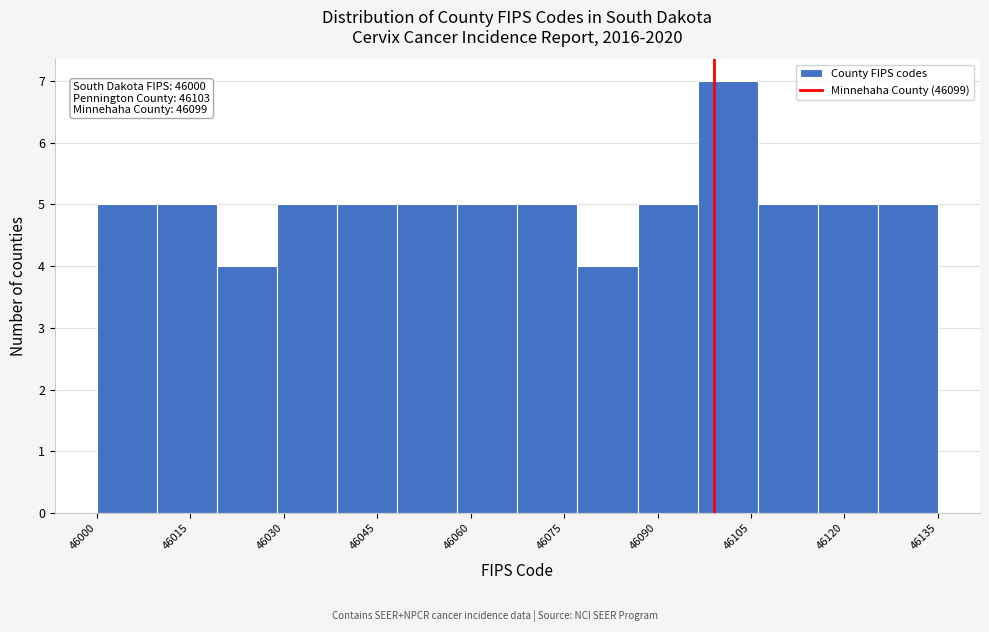

Over which range of the x-axis is the bar tallest?

46096 to 46106